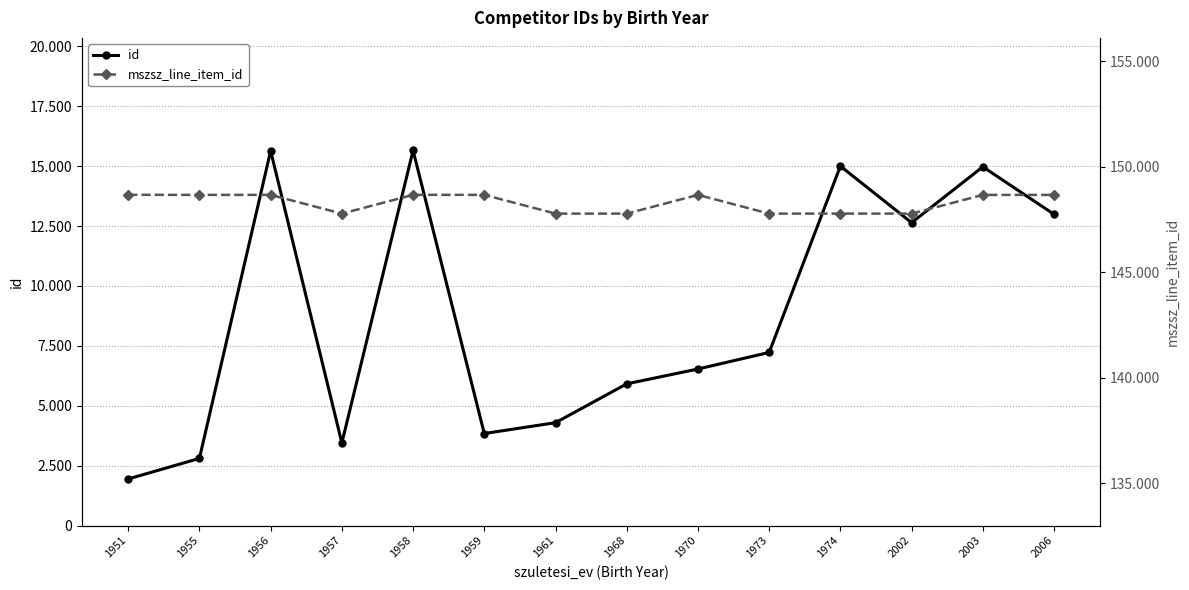

True or false: id has more than 2 points higher than both neighbors.

True